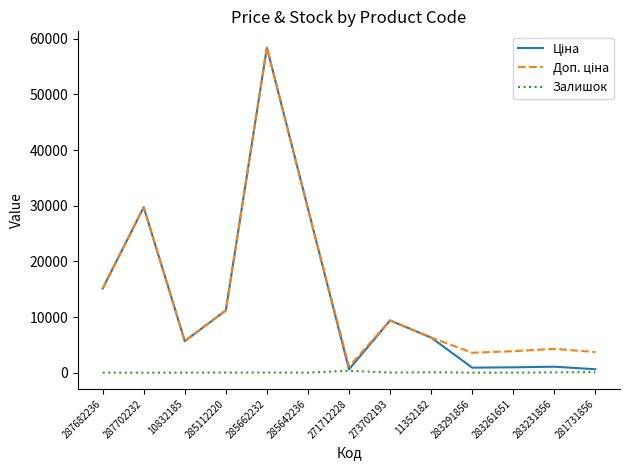

What is the total value across all series at 287682236?

30240.0